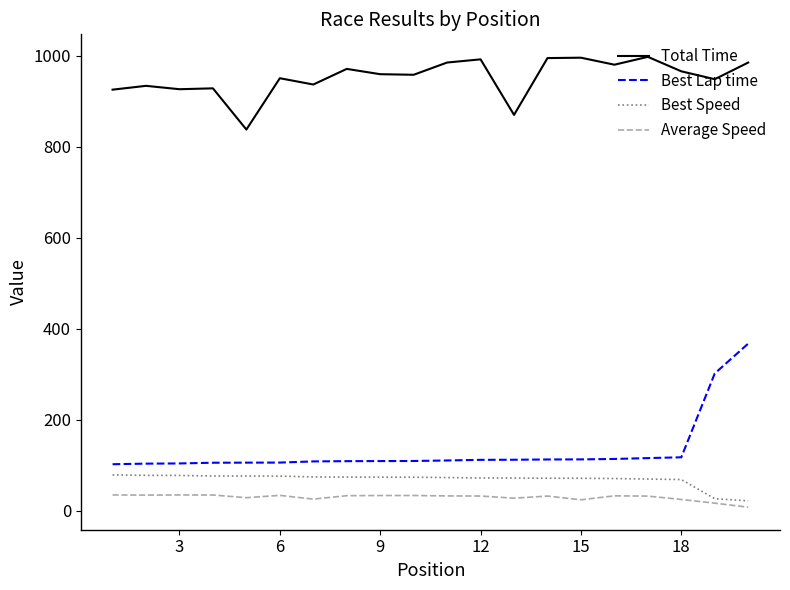

Does the chart have visible grid lines?

No